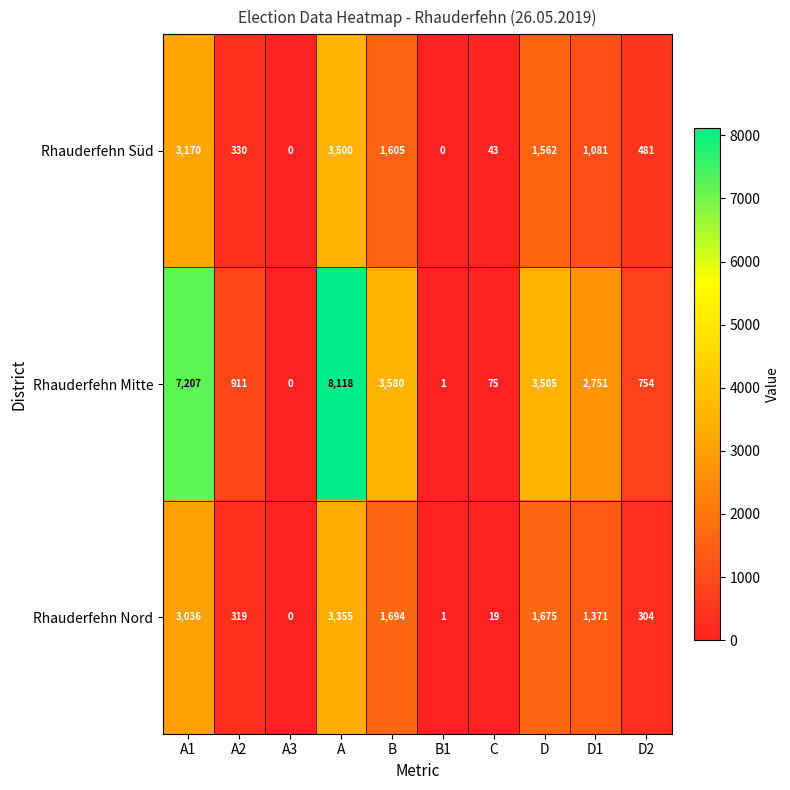

At how many categories does at least one series exceed 5035?

2